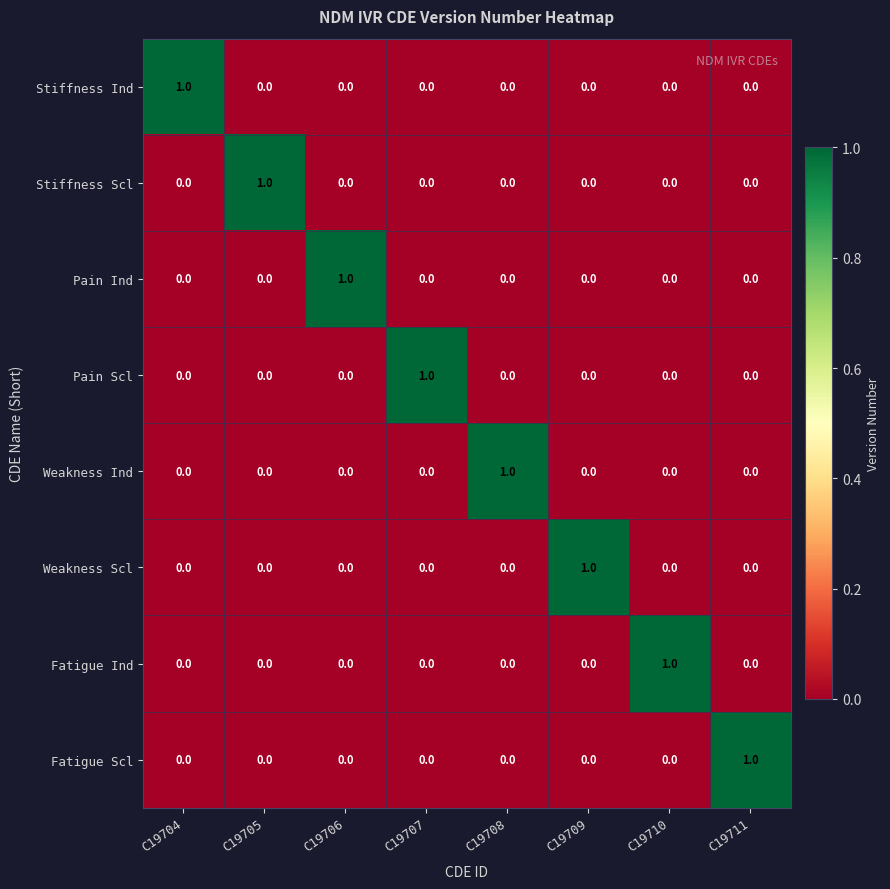

Which category has the highest value in the Pain Ind series?

C19706